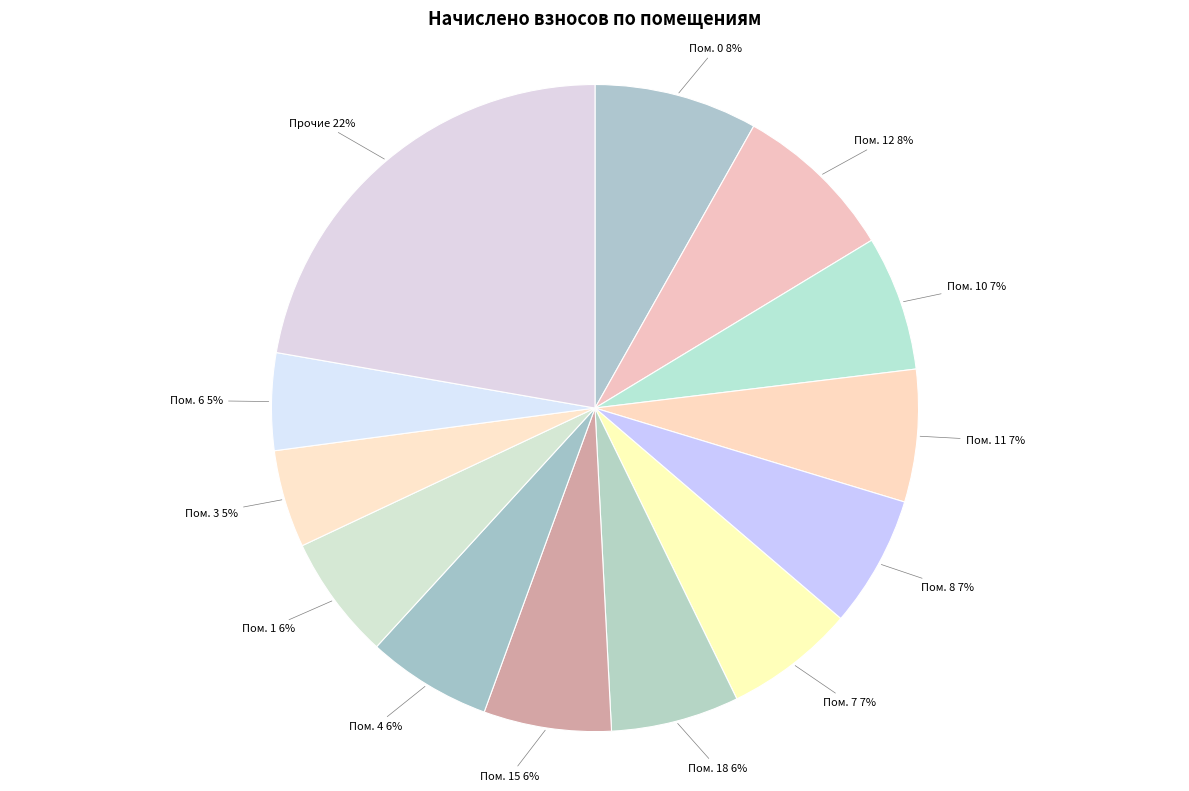

How many segments does this pie chart have?

13